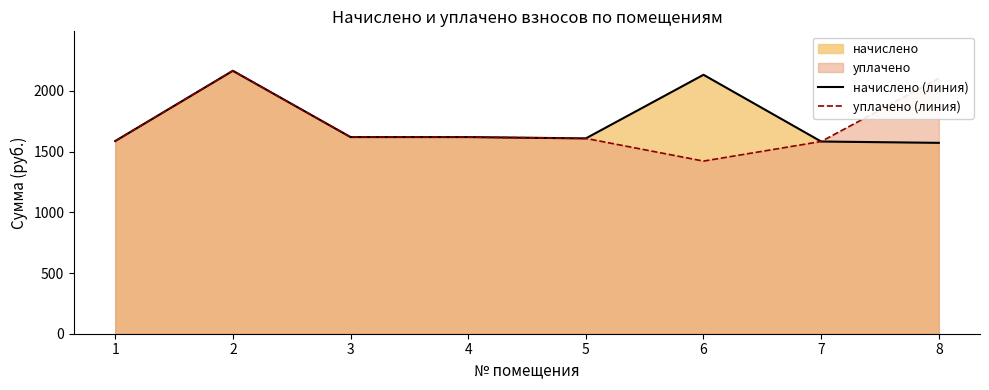

Reading left to right, extract all data points from this chart.

начислено (линия): 1=1587.4	2=2166.6	3=1620.4	4=1620.4	5=1609.4	6=2133.6	7=1583.7	8=1572.7
уплачено (линия): 1=1587.4	2=2166.6	3=1620.4	4=1620.4	5=1609.4	6=1422.4	7=1583.9	8=2104.3